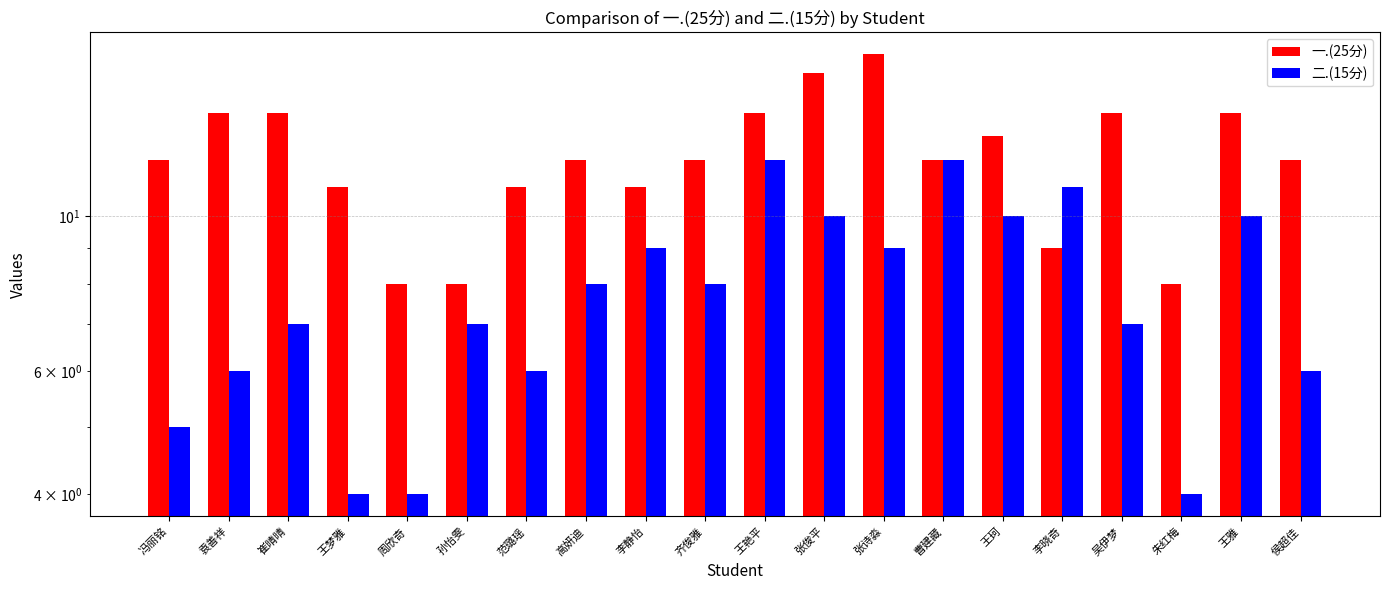

Reading right to left, list all the values displayed in this chart.

一.(25分): 侯超佳=12	王雅=14	朱红梅=8	吴伊梦=14	李晓奇=9	王珂=13	曹建藏=12	张诗淼=17	张俊平=16	王艳平=14	齐俊雅=12	李静怡=11	高妍迪=12	范璐瑶=11	孙怡雯=8	周欣奇=8	王梦雅=11	崔晴晴=14	袁善祥=14	冯丽铭=12
二.(15分): 侯超佳=6	王雅=10	朱红梅=4	吴伊梦=7	李晓奇=11	王珂=10	曹建藏=12	张诗淼=9	张俊平=10	王艳平=12	齐俊雅=8	李静怡=9	高妍迪=8	范璐瑶=6	孙怡雯=7	周欣奇=4	王梦雅=4	崔晴晴=7	袁善祥=6	冯丽铭=5